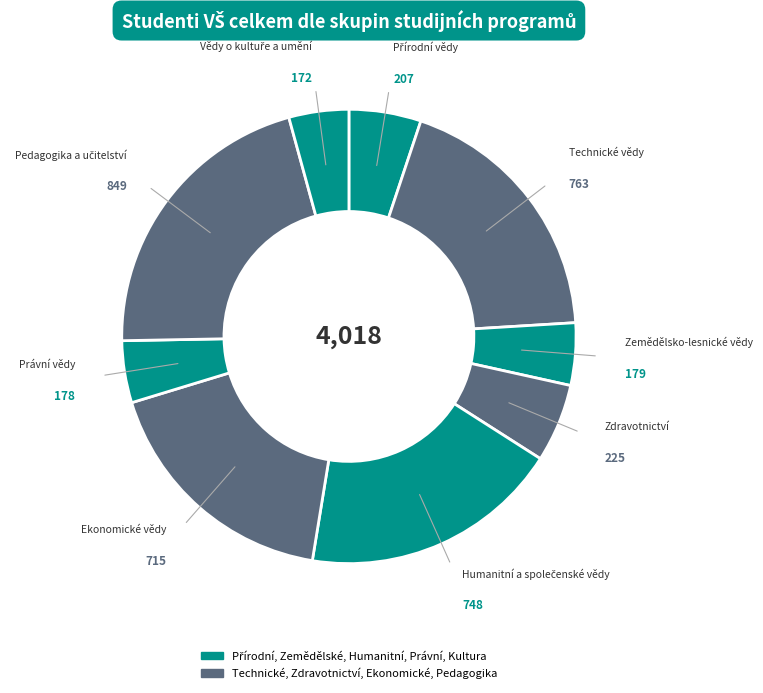

Is there a majority slice in this chart?

No